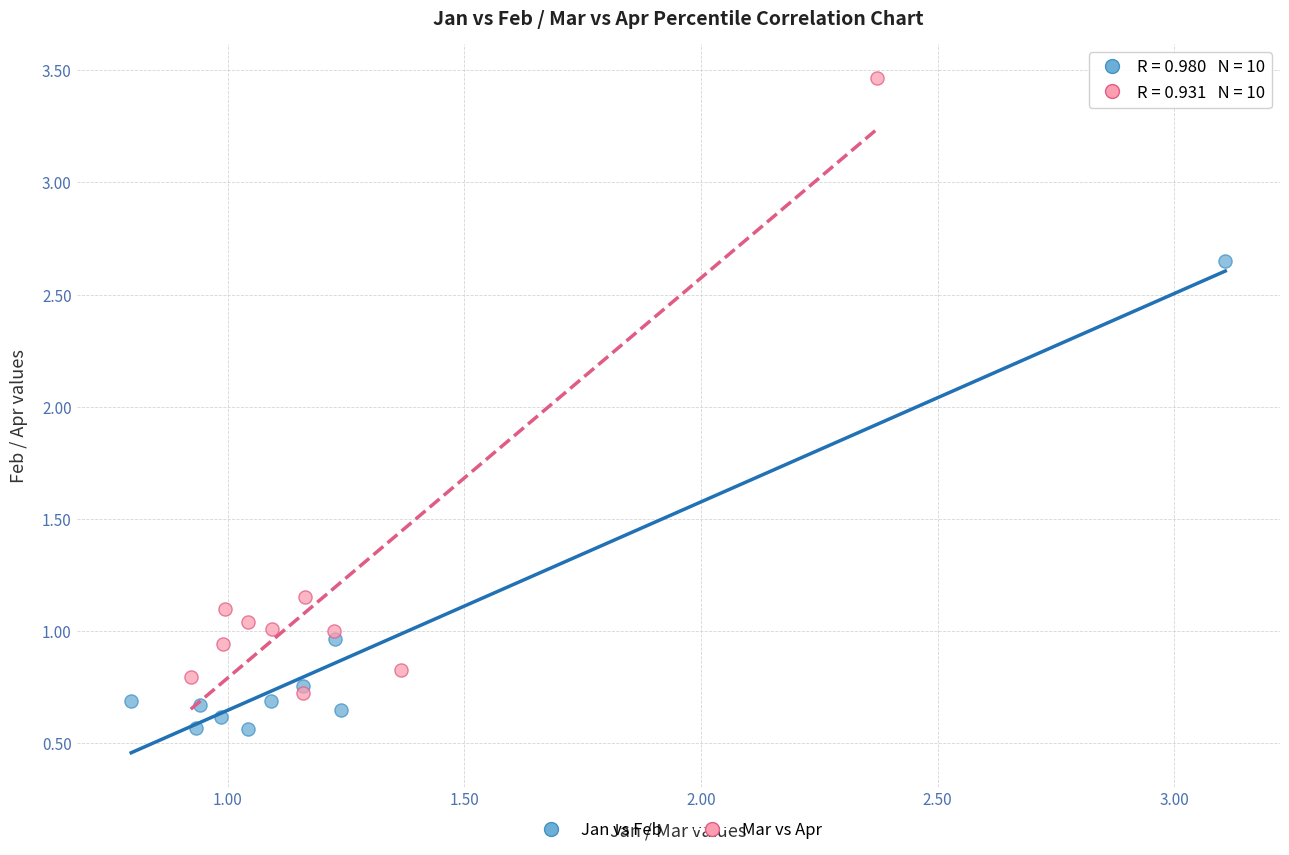

What are all the series names shown in the legend?

Jan vs Feb, Mar vs Apr